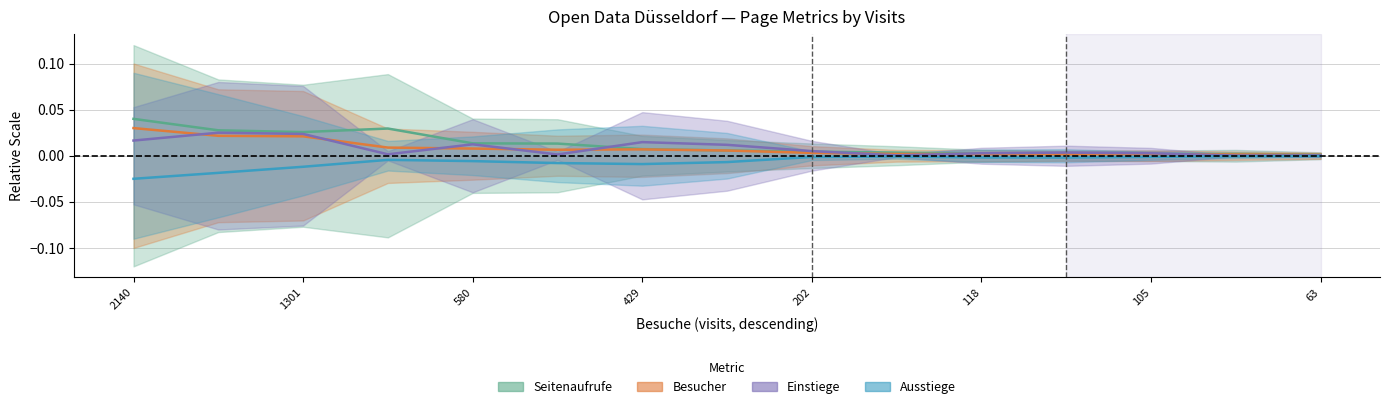

What is the label of the 8th point from the left?

63